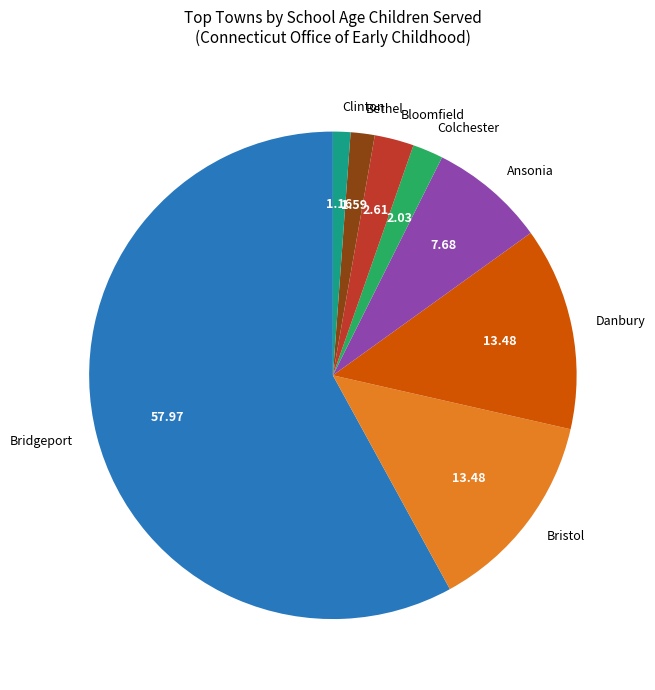

Approximately how many times larger is the value at Danbury compared to Colchester?

6.6